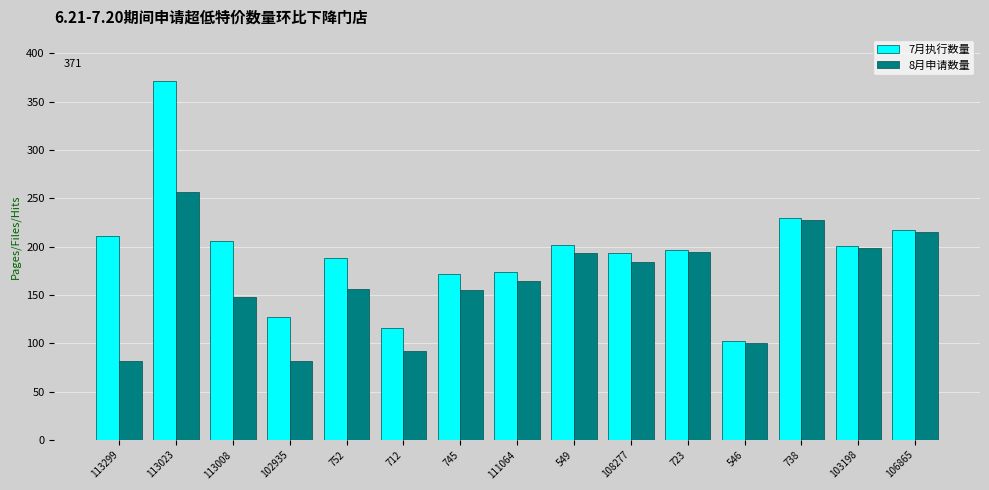

How many bars are there in each group?

2